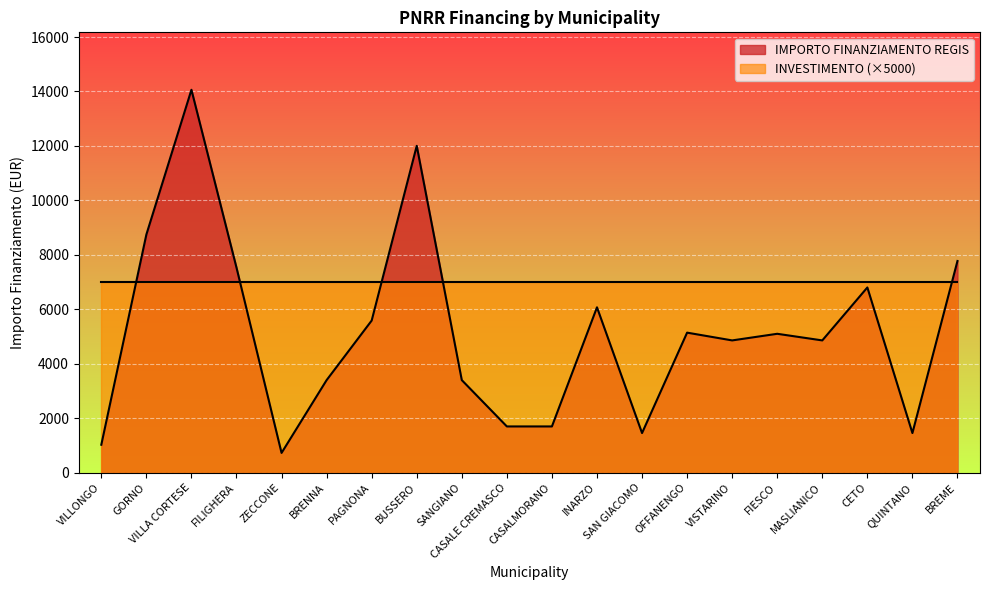

What is the difference between the maximum and minimum values?

13334